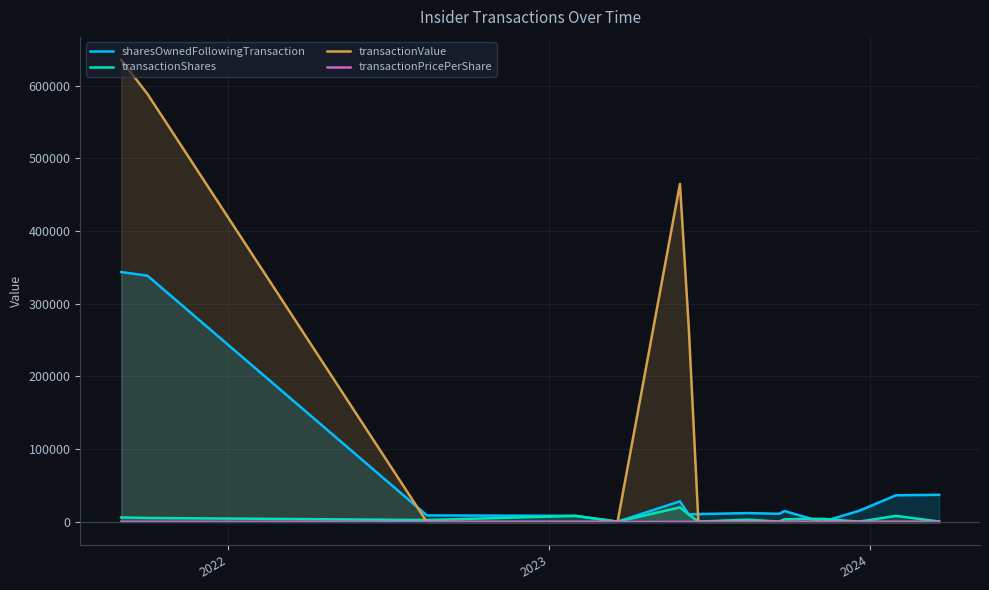

What is the difference between the maximum and second lowest values in the transactionValue series?

635216.0